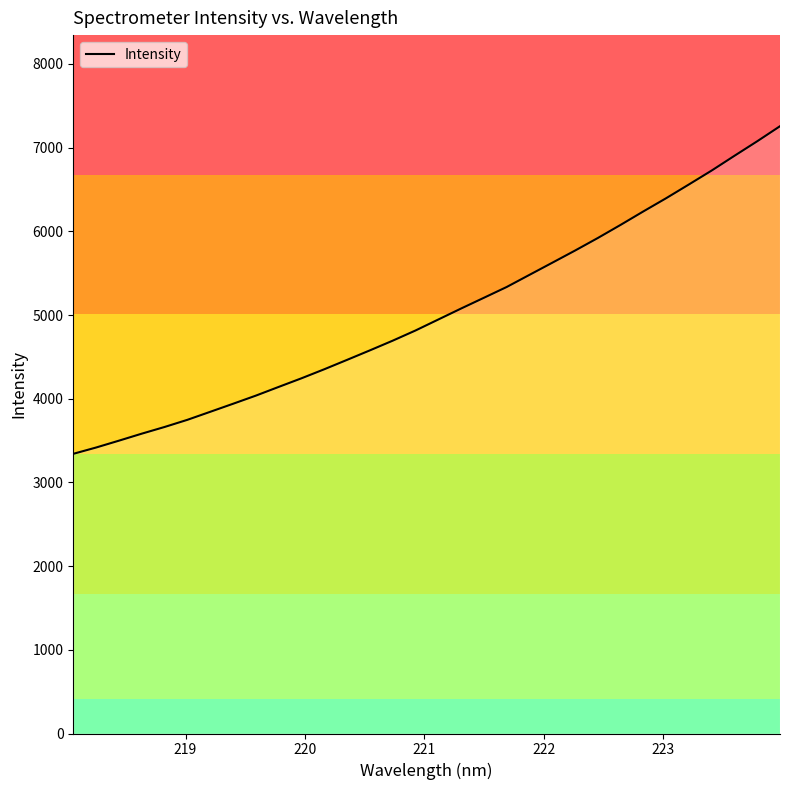

What is the greatest value displayed?

7255.7